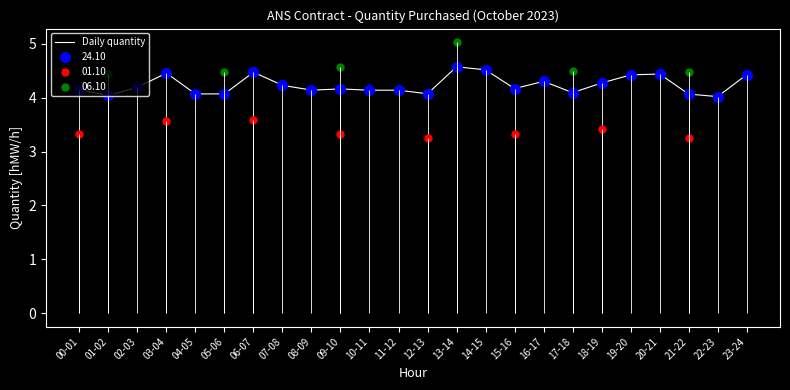

Reading right to left, list all the values displayed in this chart.

23-24=4.4	22-23=4.0	21-22=4.1	20-21=4.4	19-20=4.4	18-19=4.3	17-18=4.1	16-17=4.3	15-16=4.2	14-15=4.5	13-14=4.6	12-13=4.1	11-12=4.1	10-11=4.1	09-10=4.2	08-09=4.1	07-08=4.2	06-07=4.5	05-06=4.1	04-05=4.1	03-04=4.5	02-03=4.2	01-02=4.0	00-01=4.1